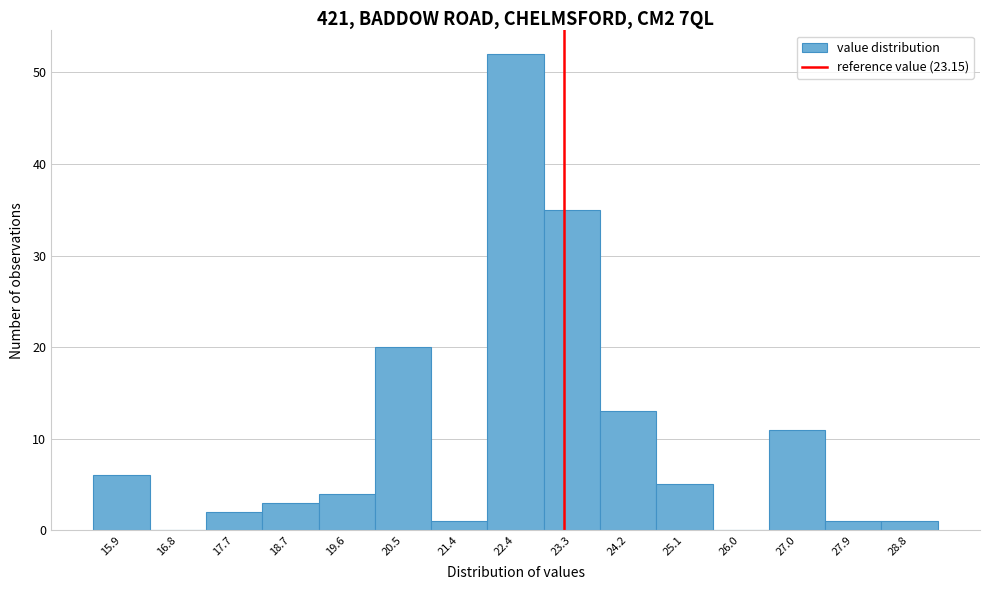

How tall is the bar that spans 19.1 to 20.0 on the x-axis? Neither the bar edges nor the heights are printed on the chart, so give them approximately, as read against the axes.

4